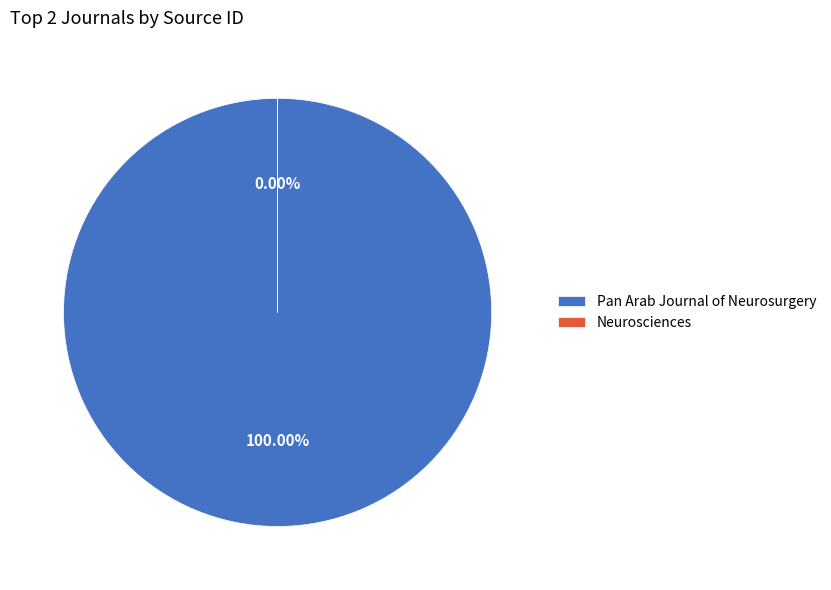

To the nearest percent, what is the combined percentage of Neurosciences and Pan Arab Journal of Neurosurgery?

100%